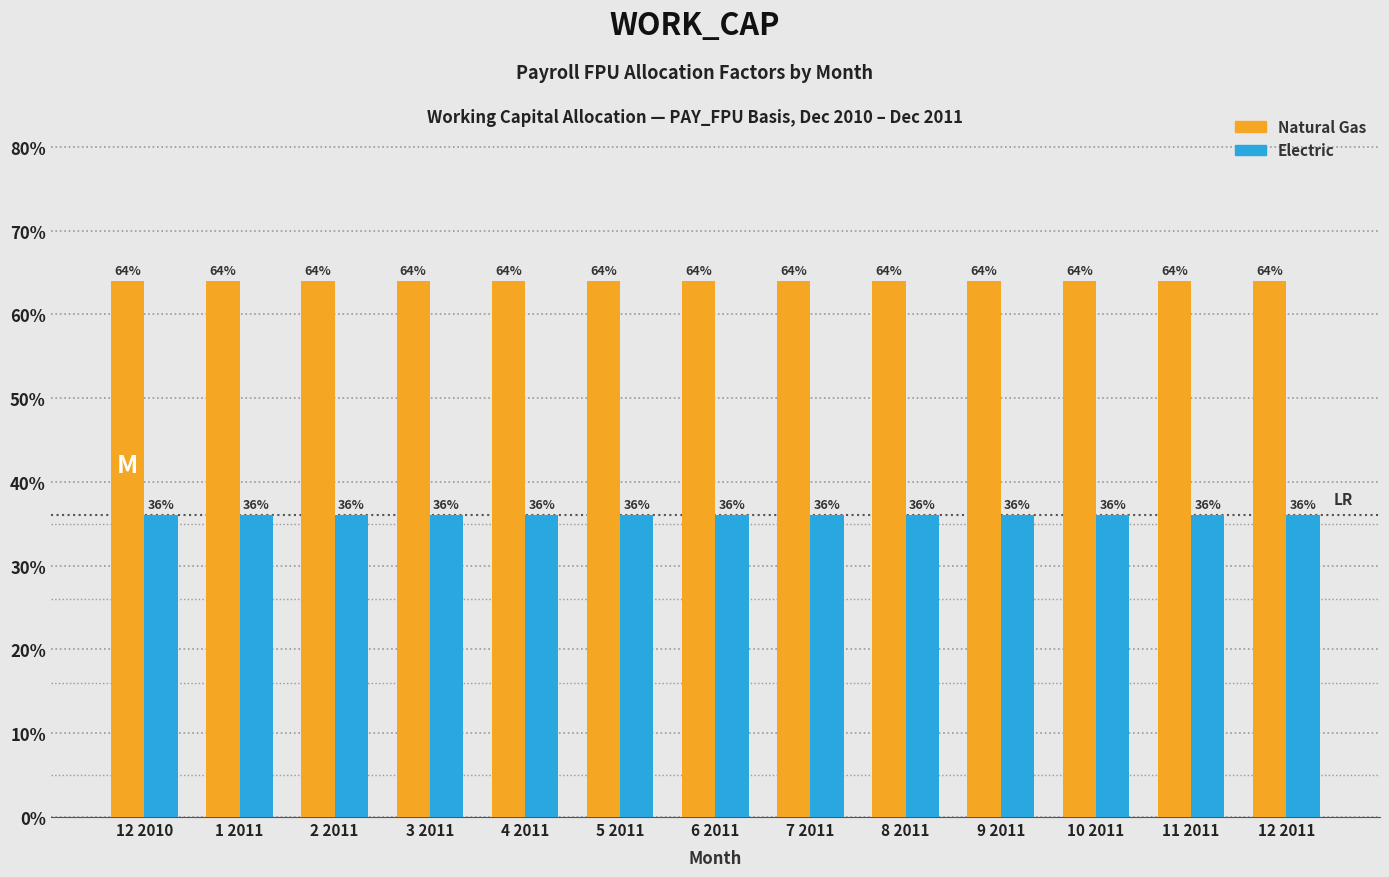

What is the difference between the highest and lowest values at 1 2011?

28